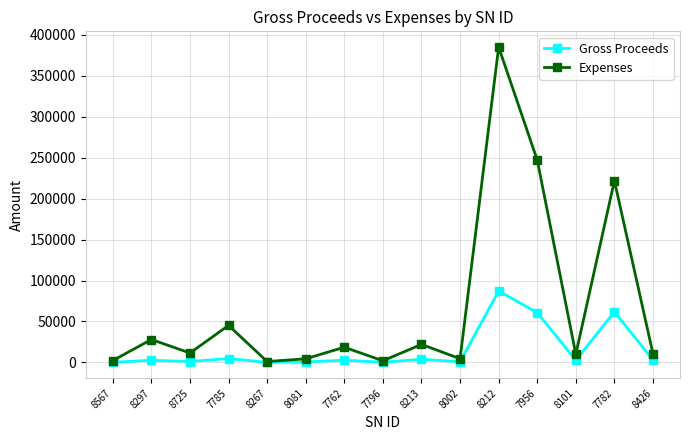

What is the total value across all series at 8101?

12655.0